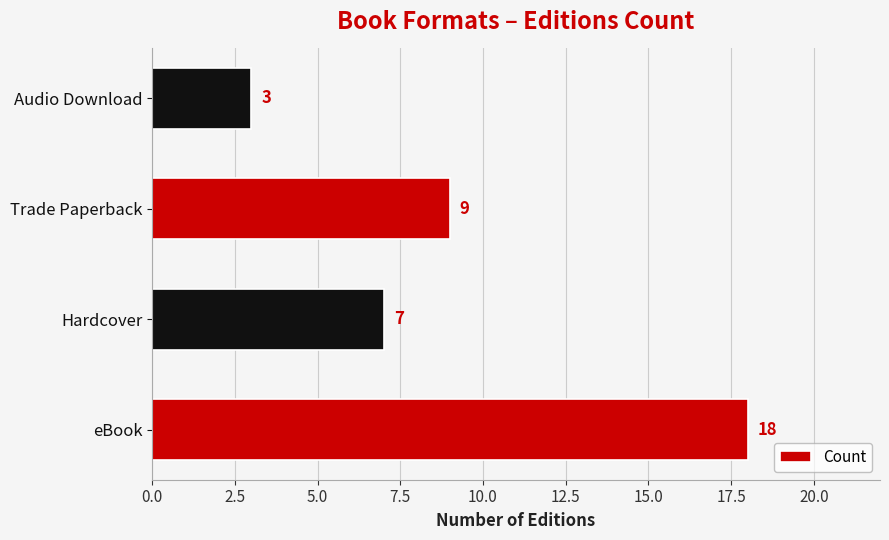

What is the change in value from Trade Paperback to Audio Download?

-6